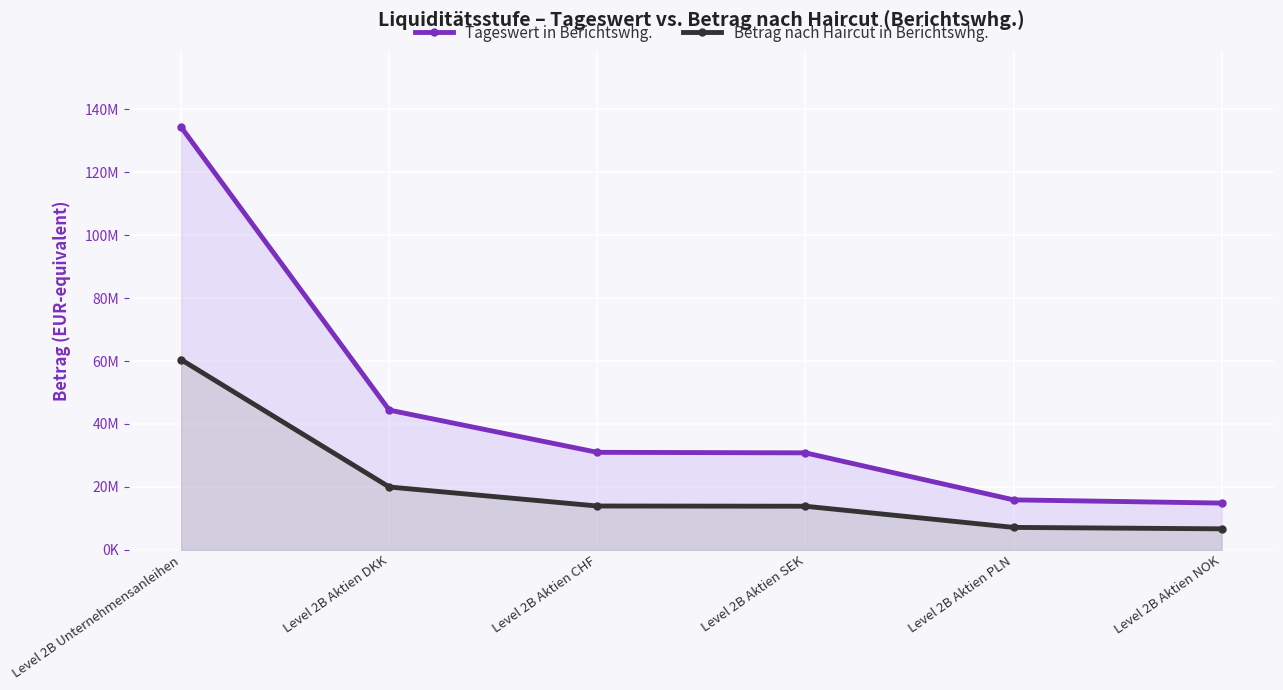

What are all the series names shown in the legend?

Tageswert in Berichtswhg., Betrag nach Haircut in Berichtswhg.